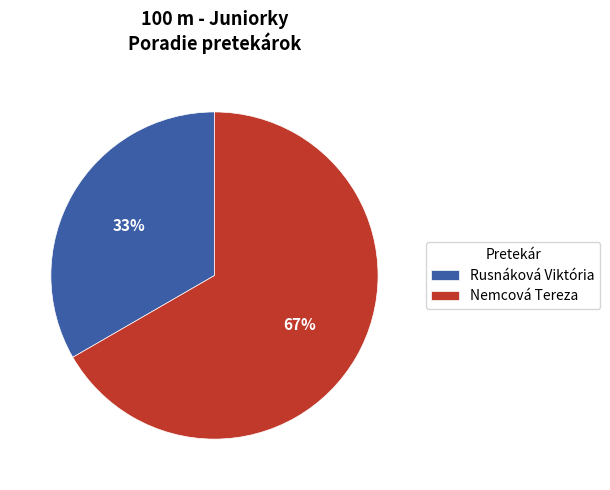

To the nearest percent, what is the average slice percentage?

50%